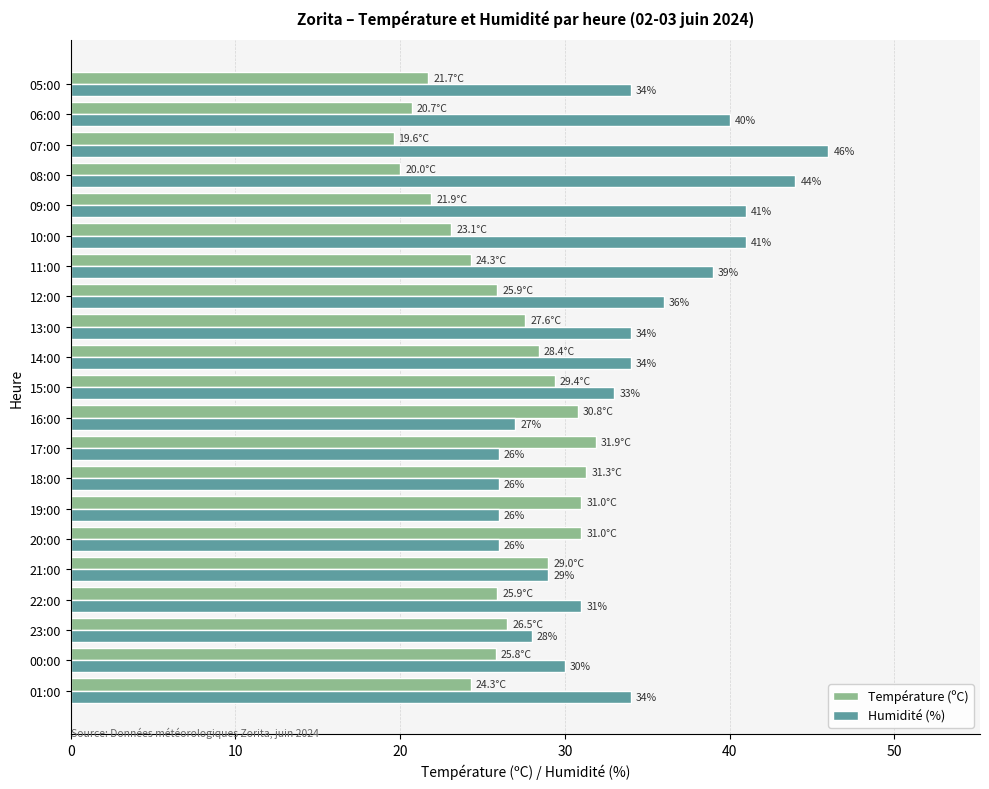

What is the minimum value shown in the chart?

19.6